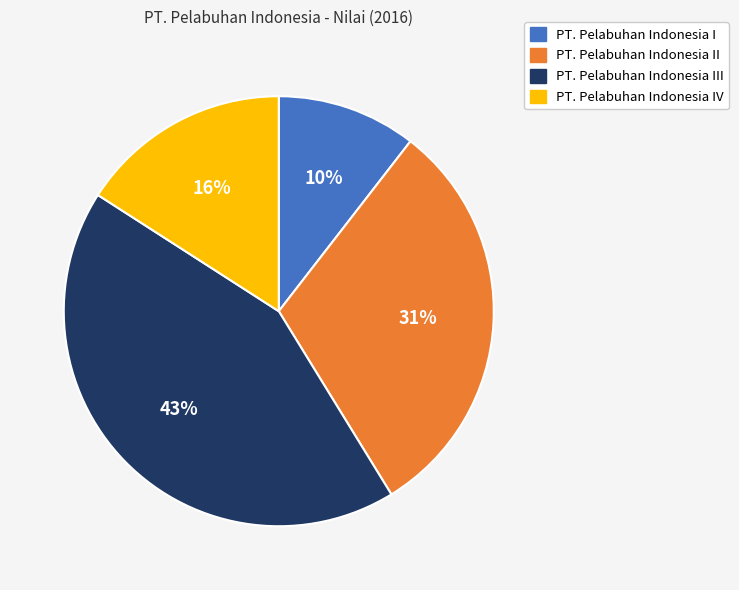

How many slices are in this pie chart?

4